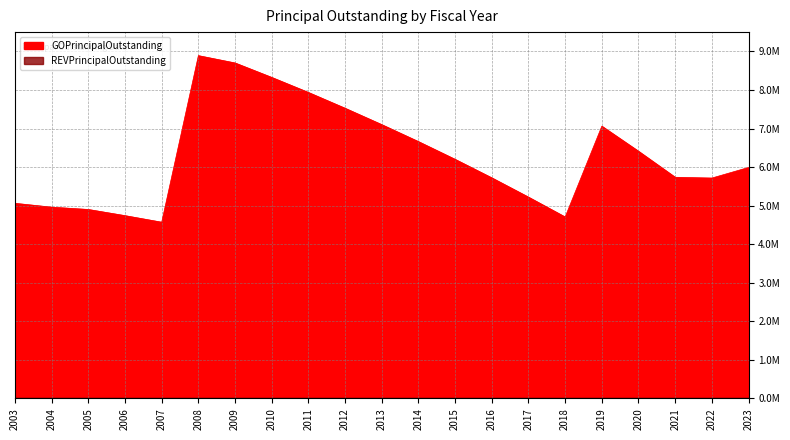

What is the sum of all values?

132120000